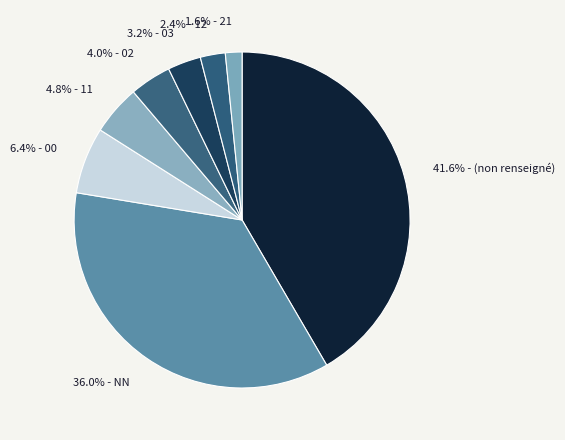

Rank the categories by value from highest to lowest.

41.6% - (non renseigné), 36.0% - NN, 6.4% - 00, 4.8% - 11, 4.0% - 02, 3.2% - 03, 2.4% - 12, 1.6% - 21